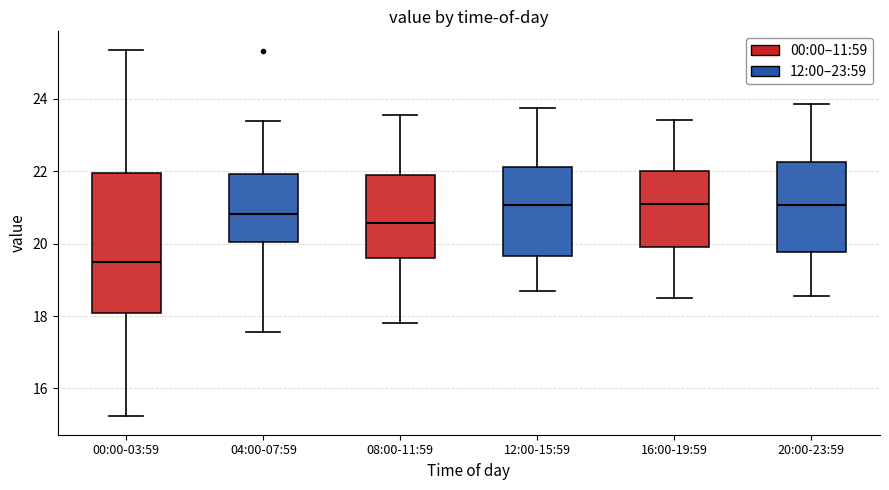

Reading left to right, transcribe this box plot: for each box, give where its median line is, the range the box spans, and where its two whiskers end, as read against the y-axis. The values are not printed on the chart, so give them approximately, as read against the axis.

00:00-03:59: median 19.4, box 18.0 to 22.0, whiskers 15.2 to 25.4
04:00-07:59: median 20.8, box 20.0 to 22.0, whiskers 17.6 to 23.4
08:00-11:59: median 20.6, box 19.6 to 21.8, whiskers 17.8 to 23.6
12:00-15:59: median 21.0, box 19.6 to 22.2, whiskers 18.8 to 23.8
16:00-19:59: median 21.2, box 20.0 to 22.0, whiskers 18.6 to 23.4
20:00-23:59: median 21.0, box 19.8 to 22.2, whiskers 18.6 to 23.8